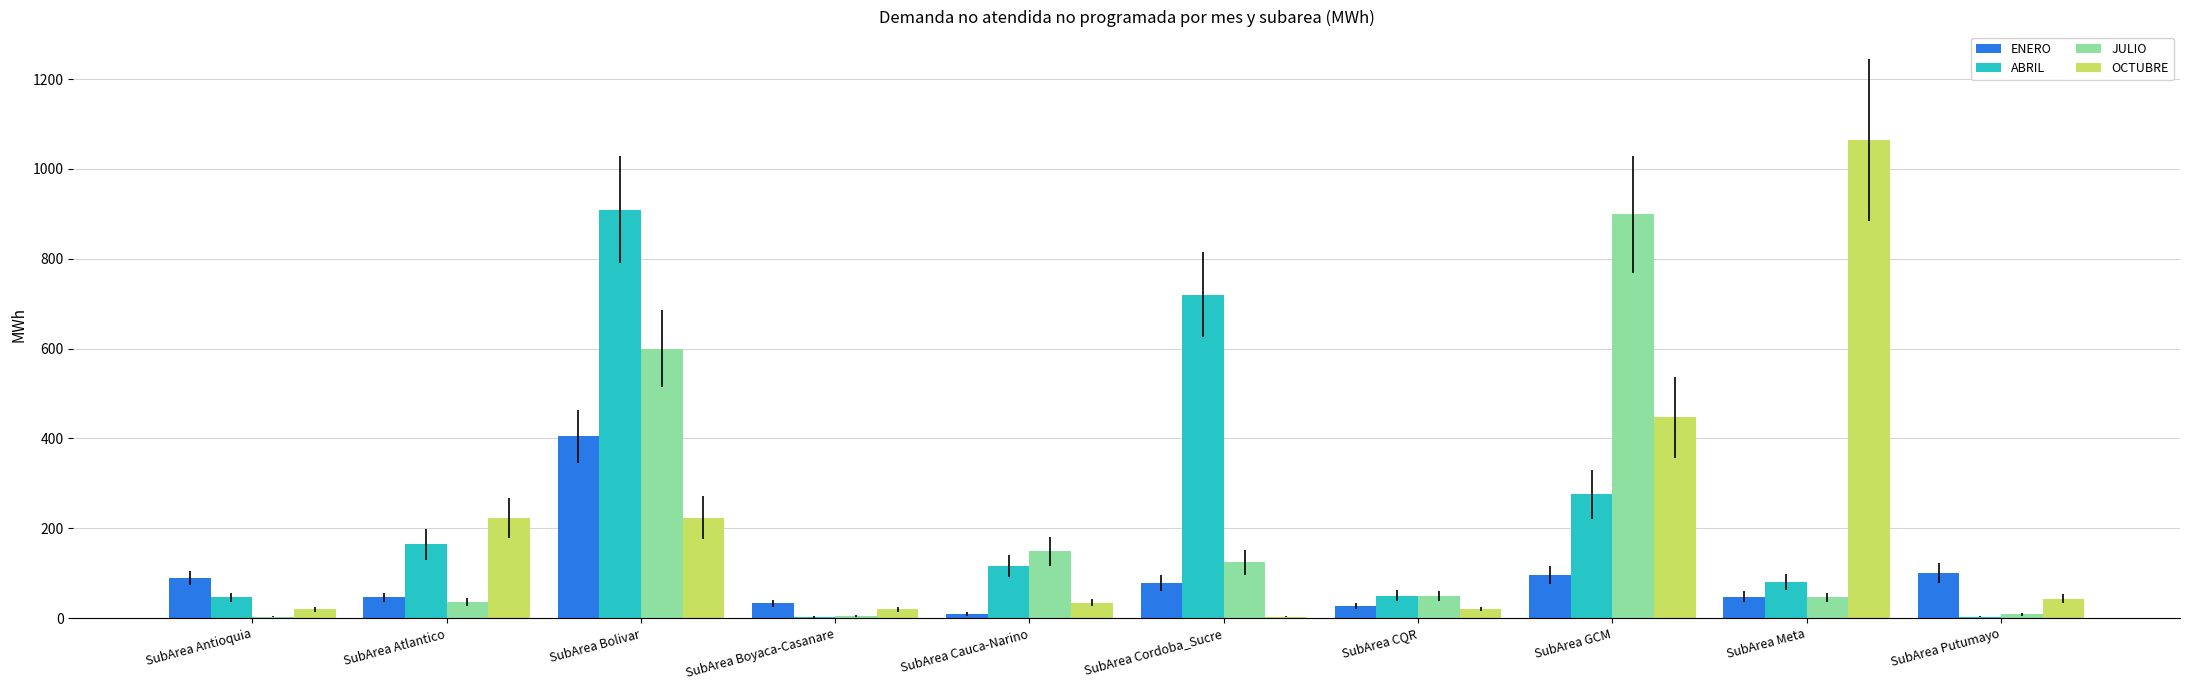

How many data points does each series have?

10